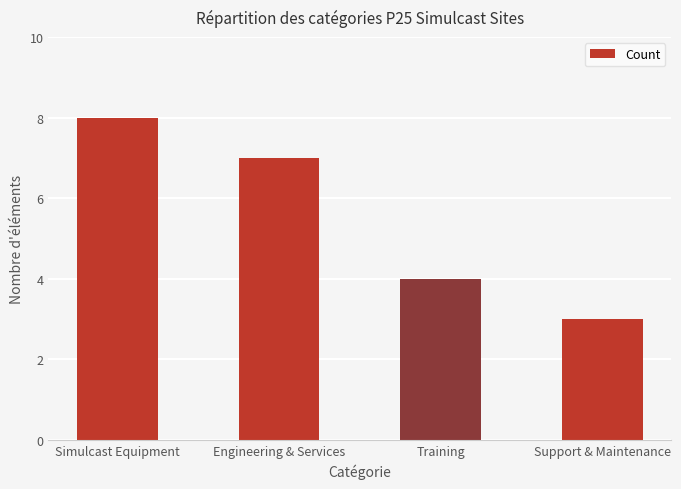

Count the values in the range 4 to 8.

3